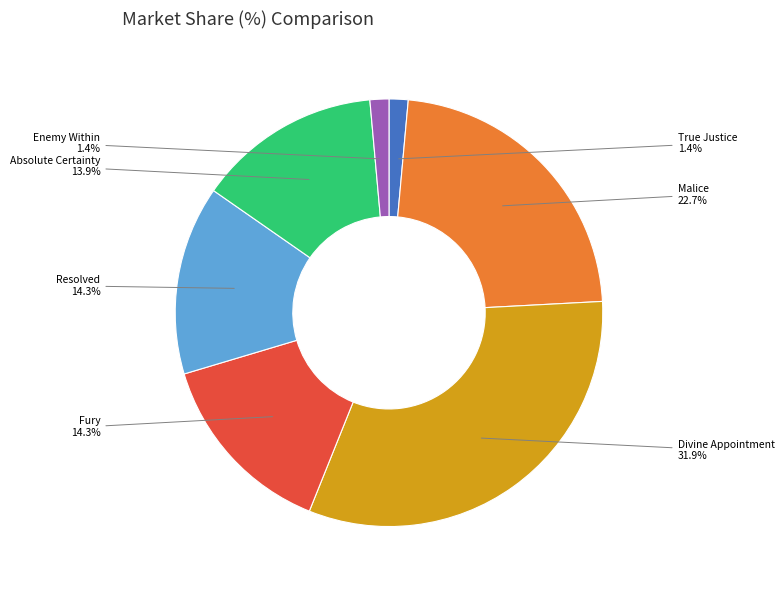

How many slices are in this pie chart?

7